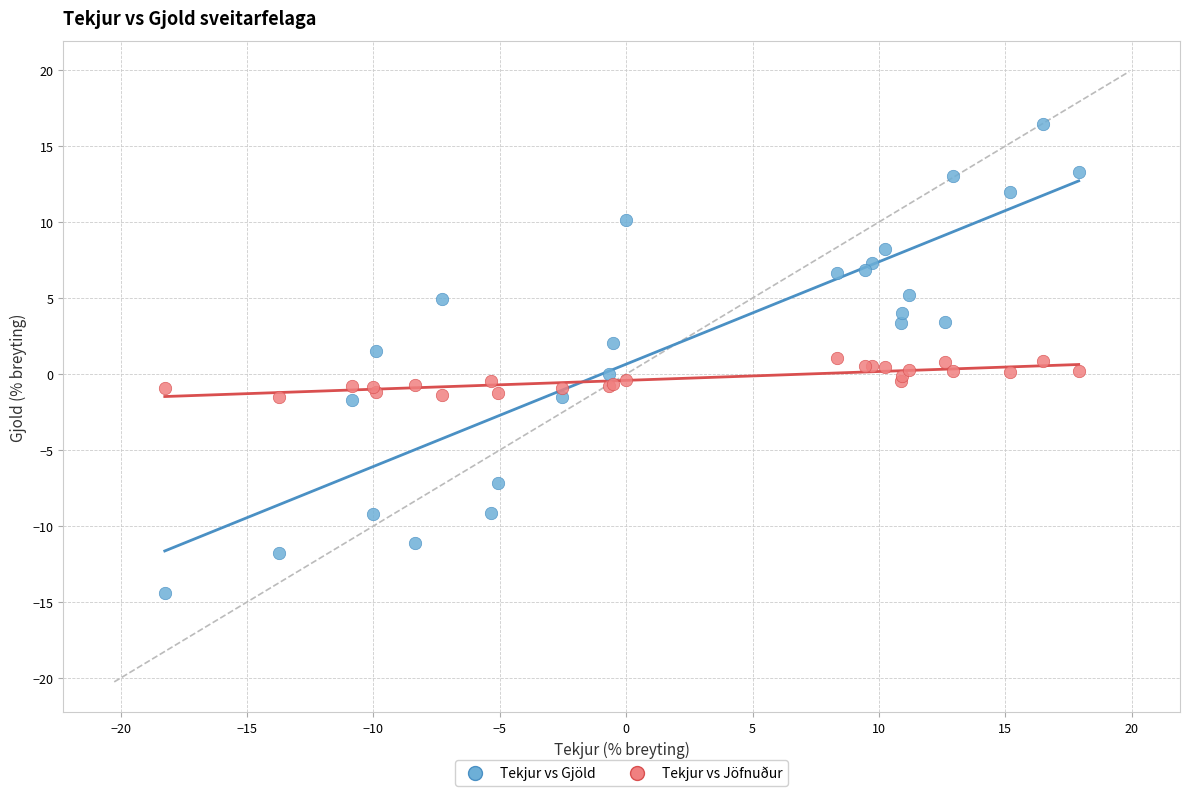

Which series has the largest Y range (max minus min)?

Tekjur vs Gjöld